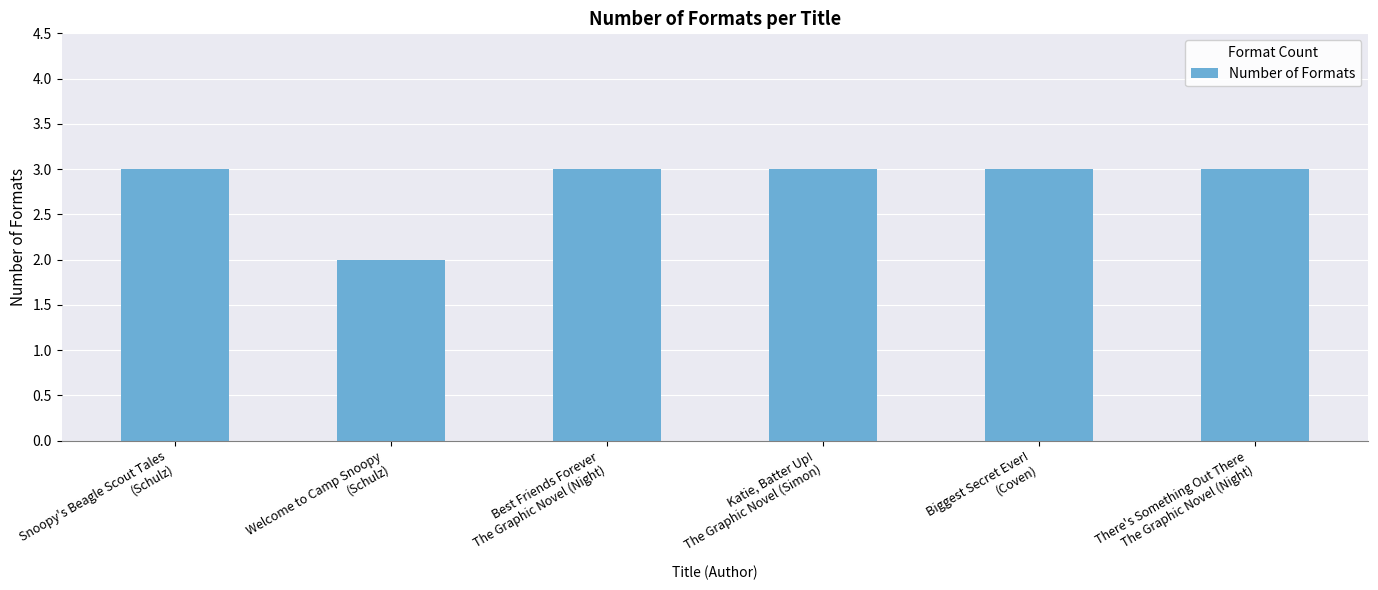

What is the sum of all values?

17